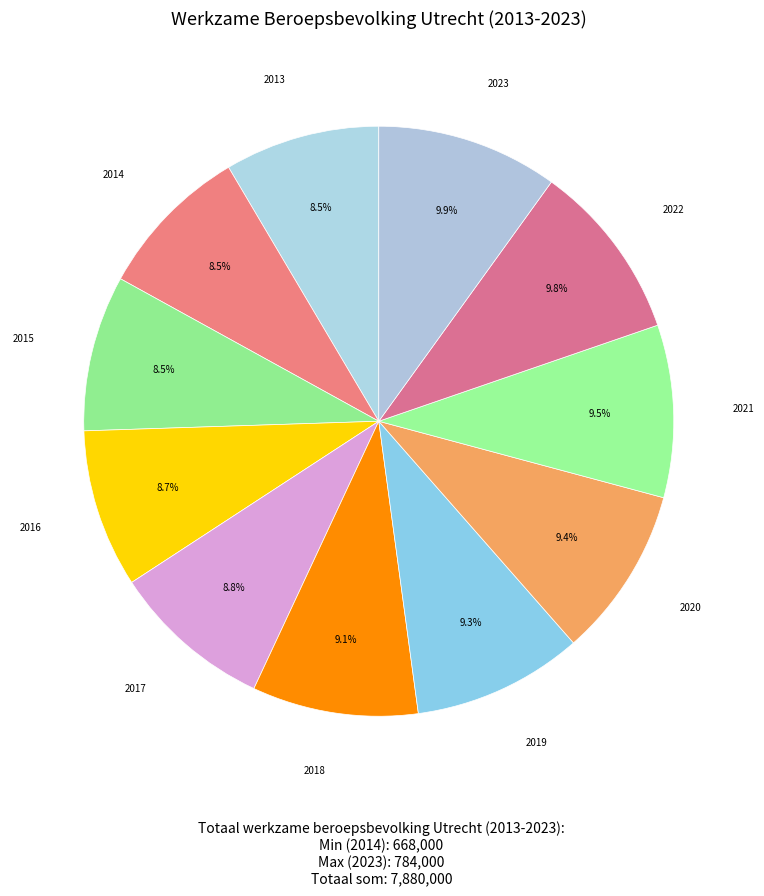

Rank the categories by value from highest to lowest.

2023, 2022, 2021, 2020, 2019, 2018, 2017, 2016, 2015, 2013, 2014